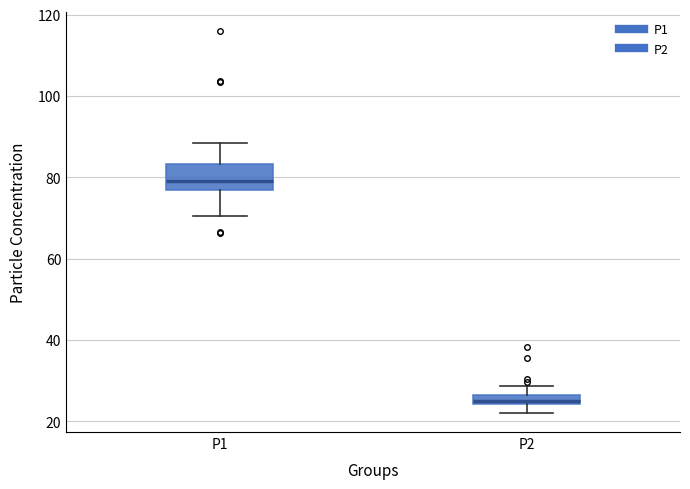

Where does the upper whisker of the box for P2 end on the y-axis? The values are not printed on the chart, so give them approximately, as read against the axis.

28